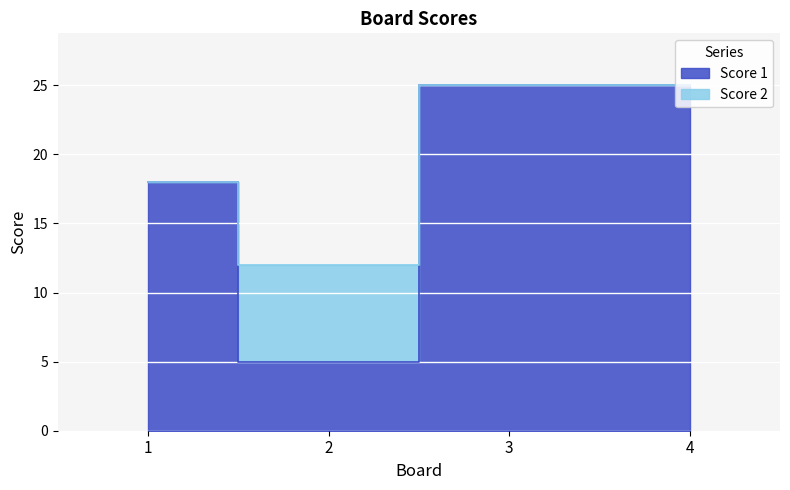

What is the change in value from 2 to 4?

+20